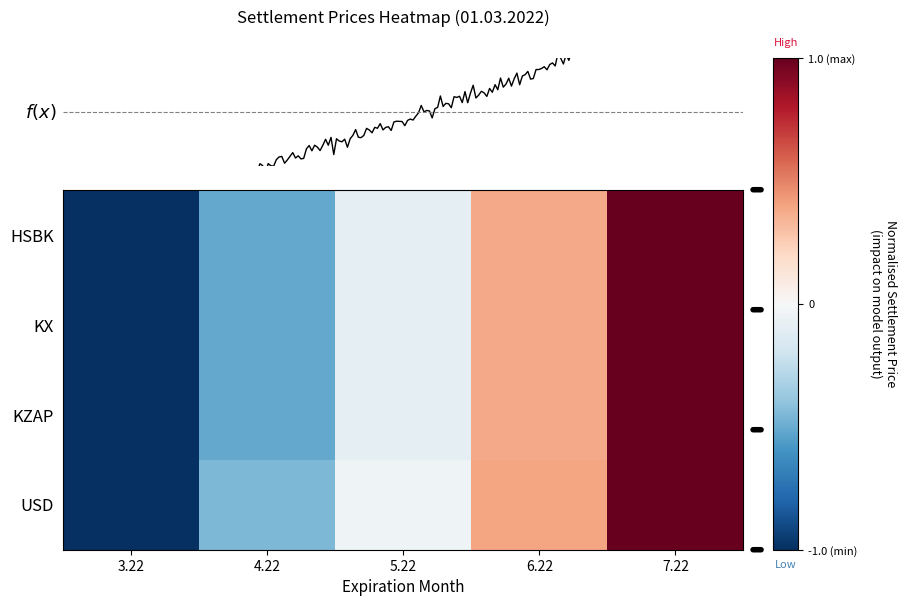

Which category has the highest value in the KZAP series?

7.22